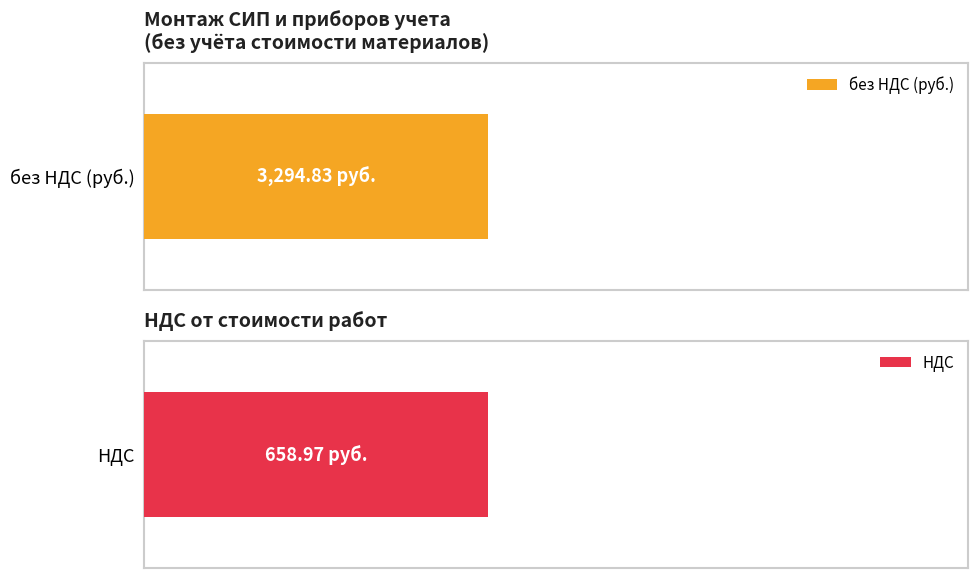

Which series has the widest spread of values?

без НДС (руб.)